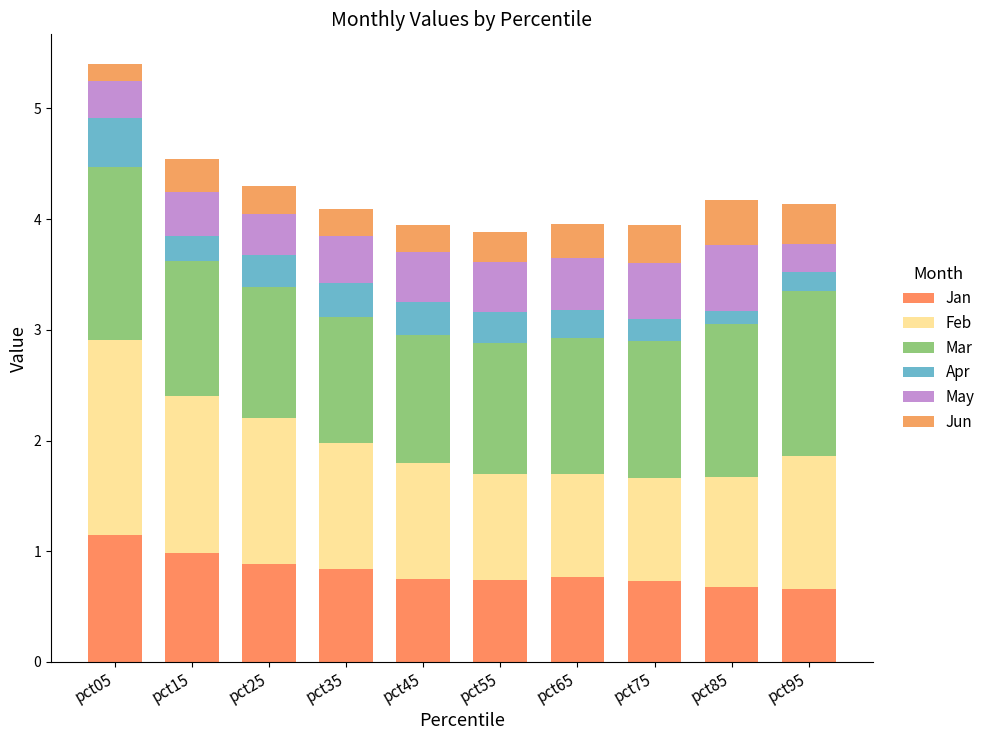

At which category is the sum across all series the highest?

pct05